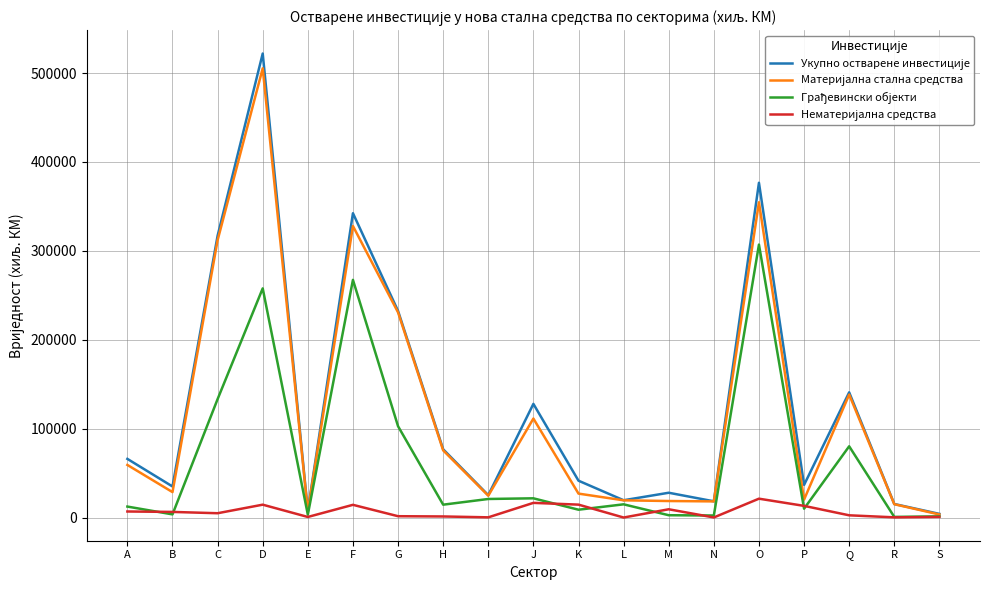

Which category has the highest value across all series?

D